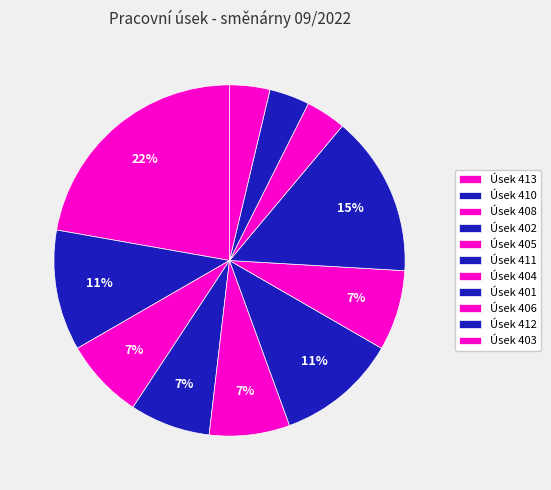

Is there any slice that represents more than half of the pie?

No